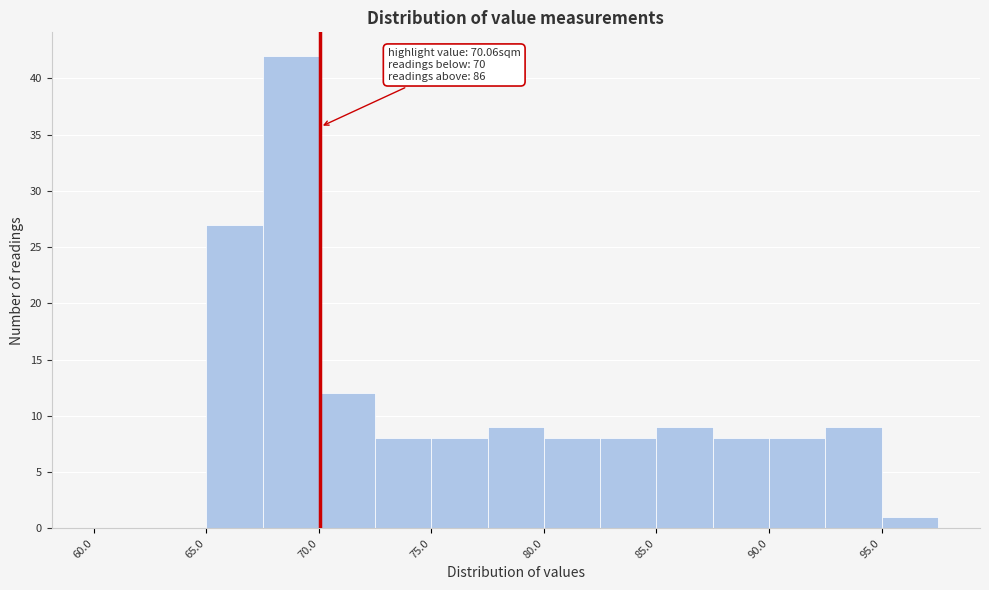

Over which range of the x-axis is the bar tallest?

67.5 to 70.0